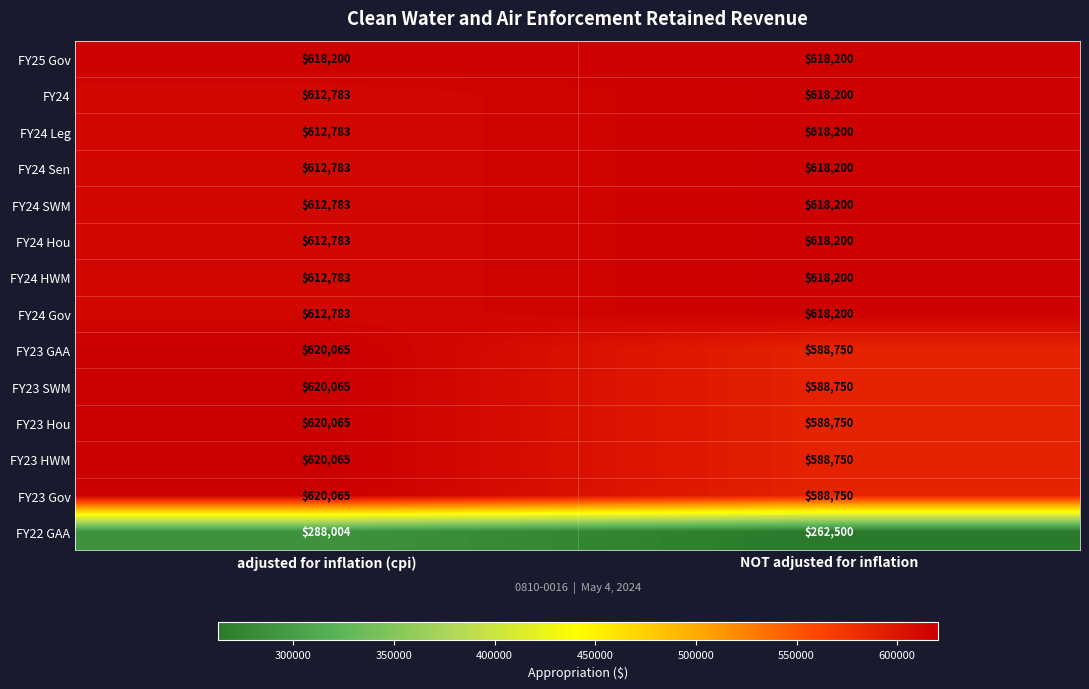

What is the sum of all FY24 Gov values?

1230983